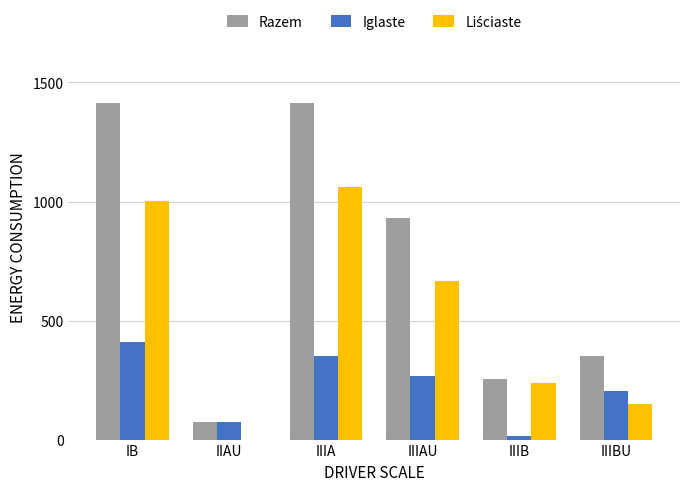

What is the average value of the Razem series?

740